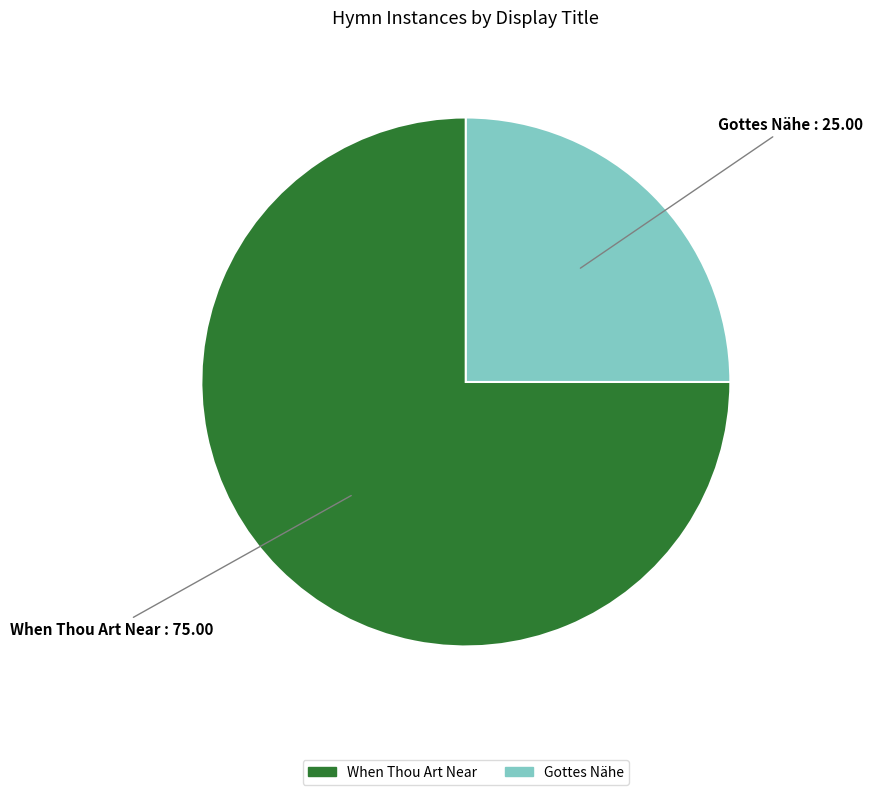

Is it true that Gottes Nähe is 25% of the pie?

True